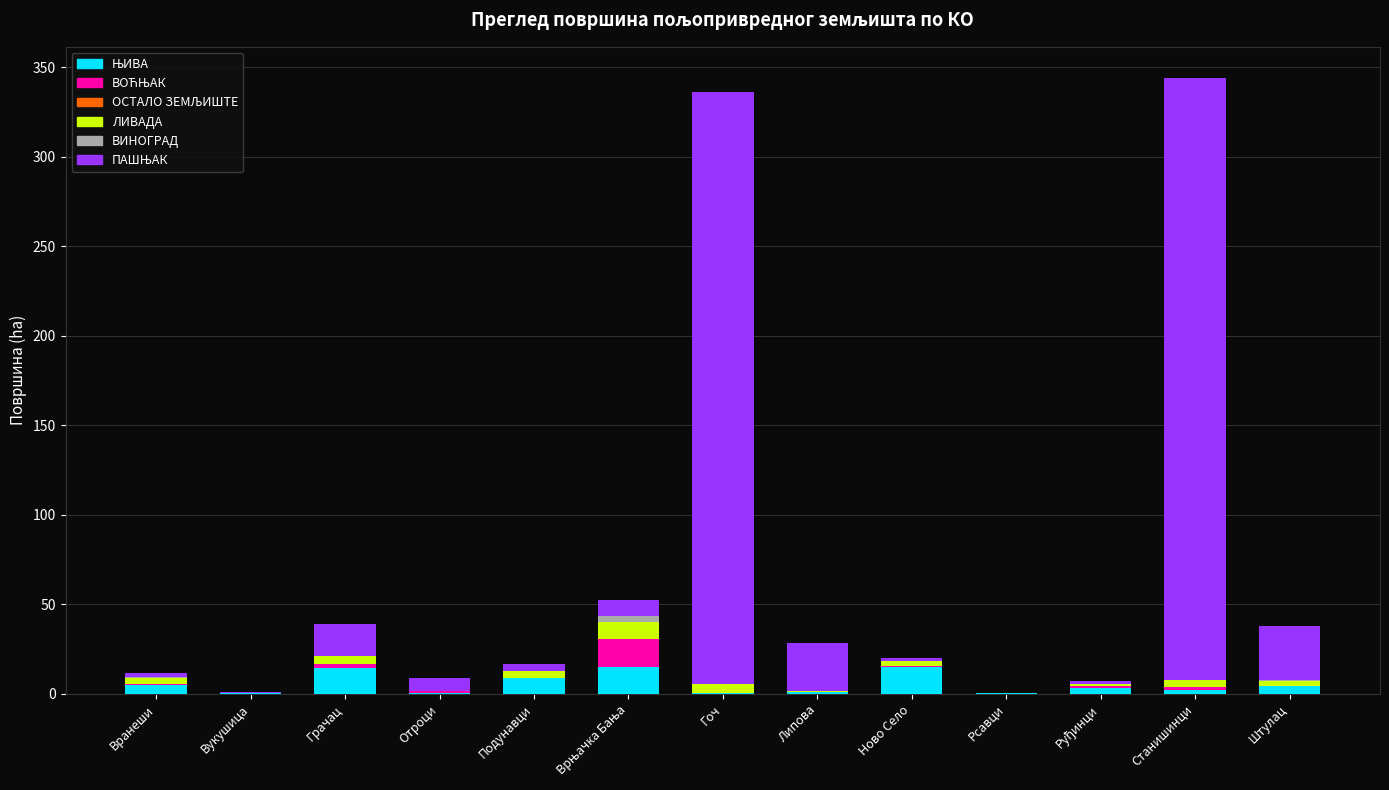

What position from the right is Липова?

6